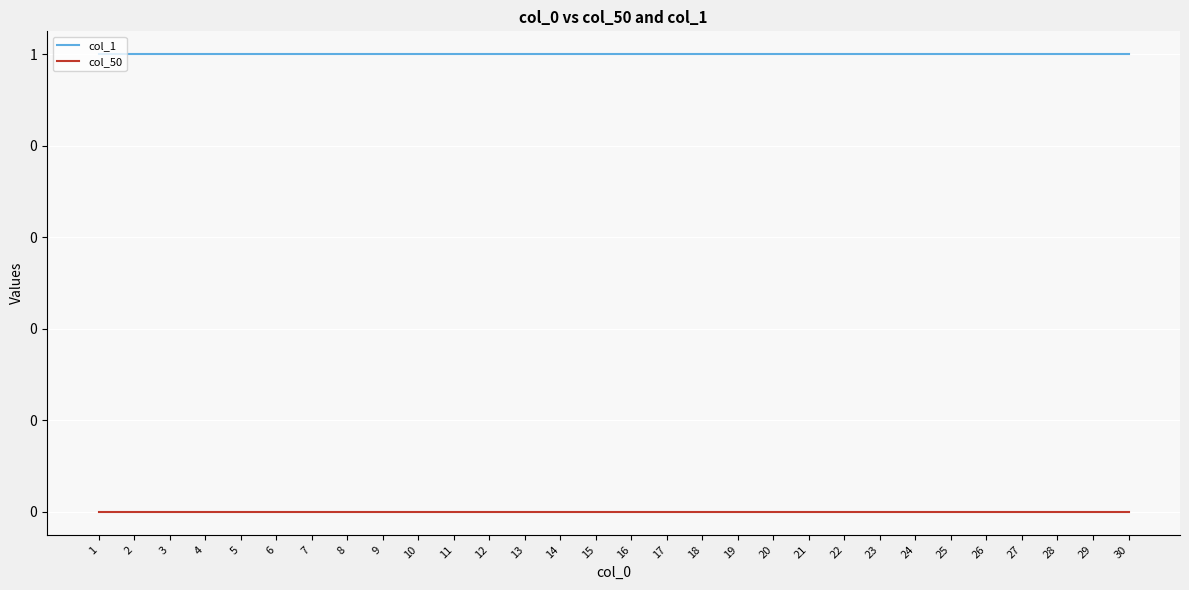

True or false: col_1 has more than 2 interior local peaks.

False